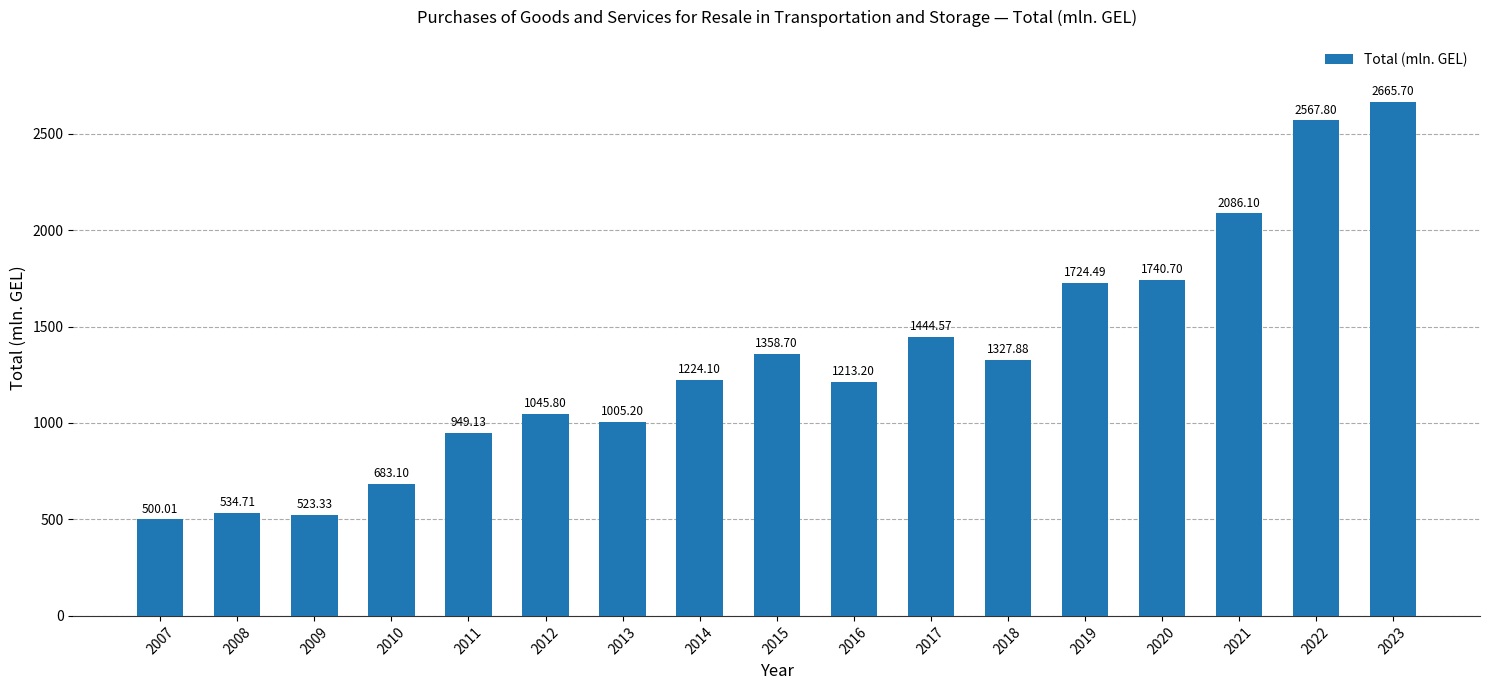

Reading left to right, list all the values displayed in this chart.

2007=500.0	2008=534.7	2009=523.3	2010=683.1	2011=949.1	2012=1045.8	2013=1005.2	2014=1224.1	2015=1358.7	2016=1213.2	2017=1444.6	2018=1327.9	2019=1724.5	2020=1740.7	2021=2086.1	2022=2567.8	2023=2665.7